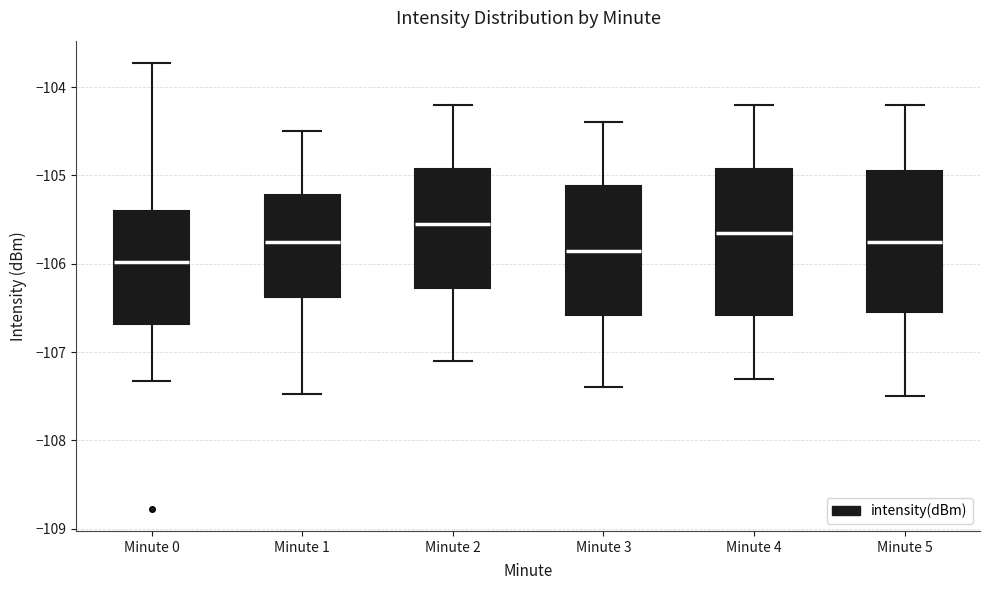

Which box's median line is the highest?

Minute 2